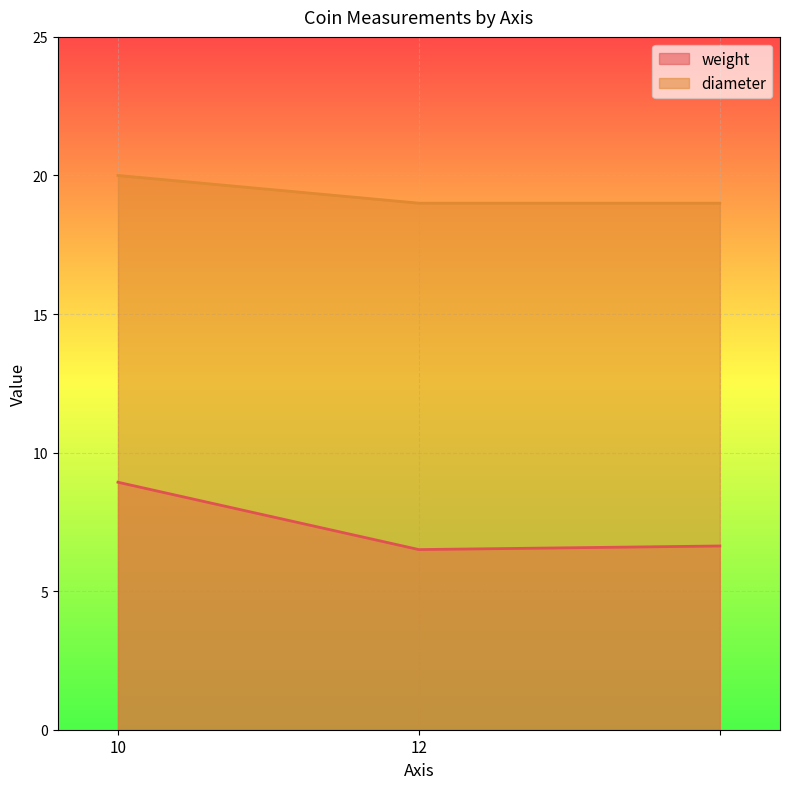

What is the sum of all diameter values?

58.0